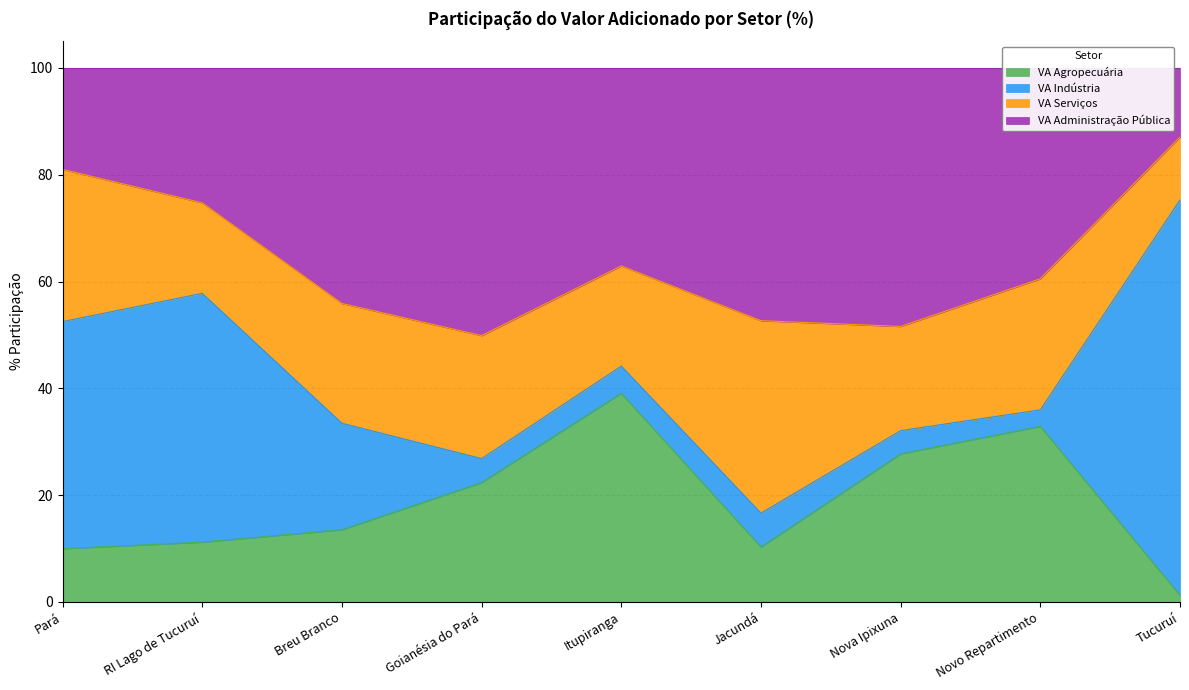

What is the difference between the maximum and minimum values in the VA Agropecuária series?

37.8